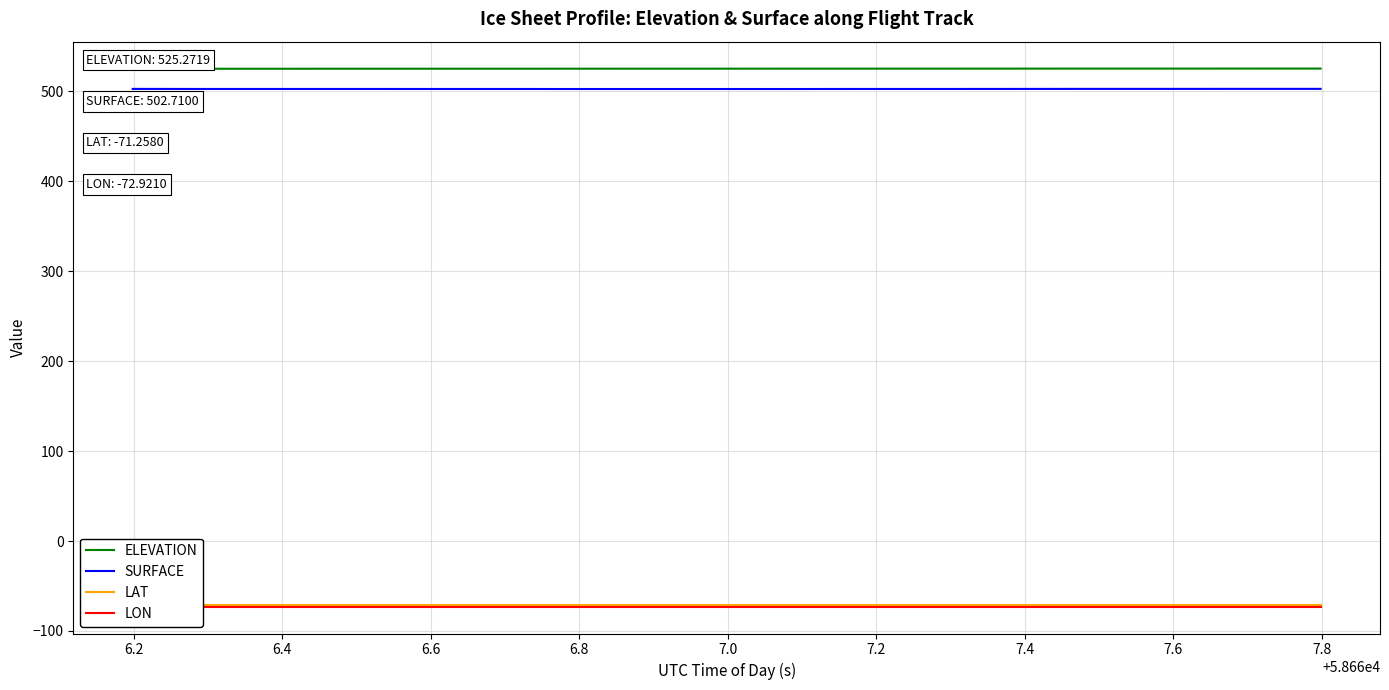

What is the maximum value for SURFACE?

502.7